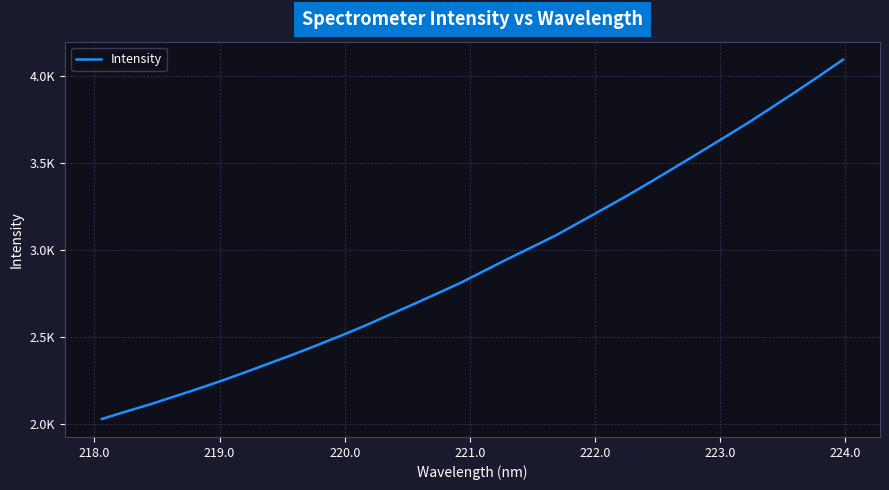

Is this an area chart (filled region under the line)?

No